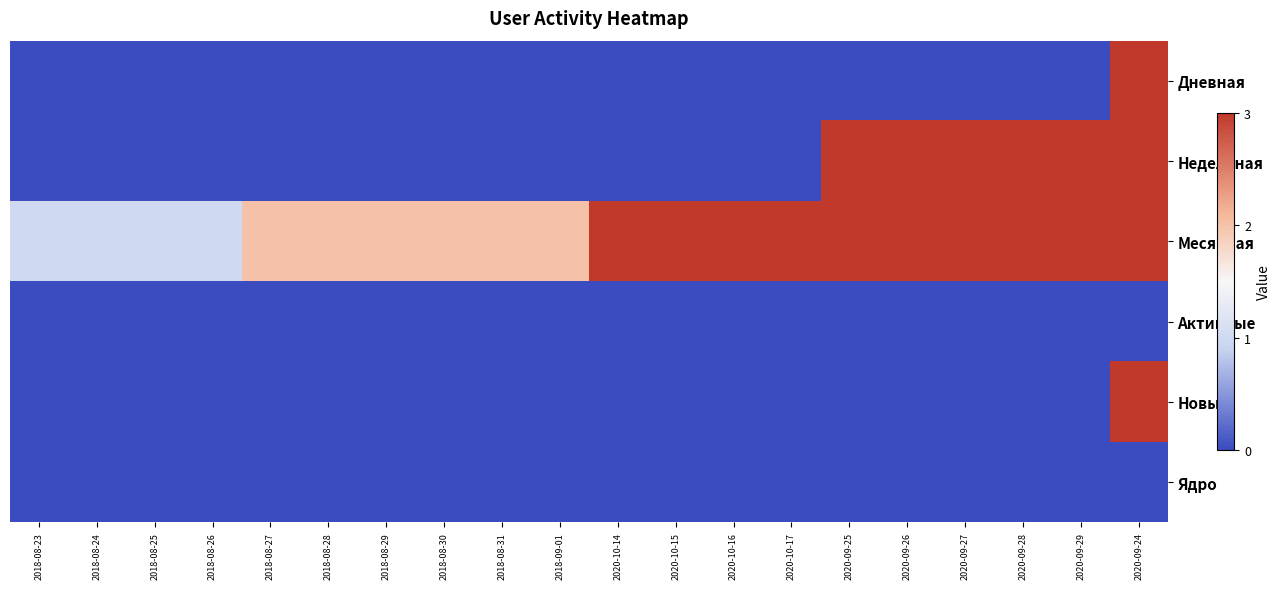

Which series changed the most between 2018-08-30 and 2020-10-15?

Месячная